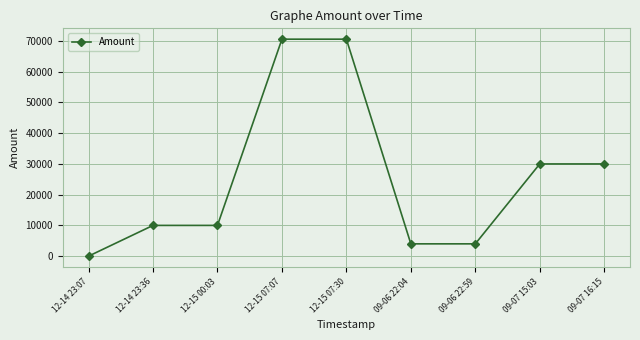

What is the label of the 1st point from the right?

09-07 16:15